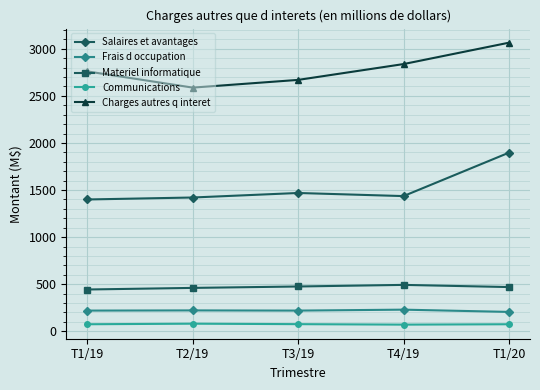

Rank the series by their maximum value, from highest to lowest.

Charges autres q interet, Salaires et avantages, Materiel informatique, Frais d occupation, Communications